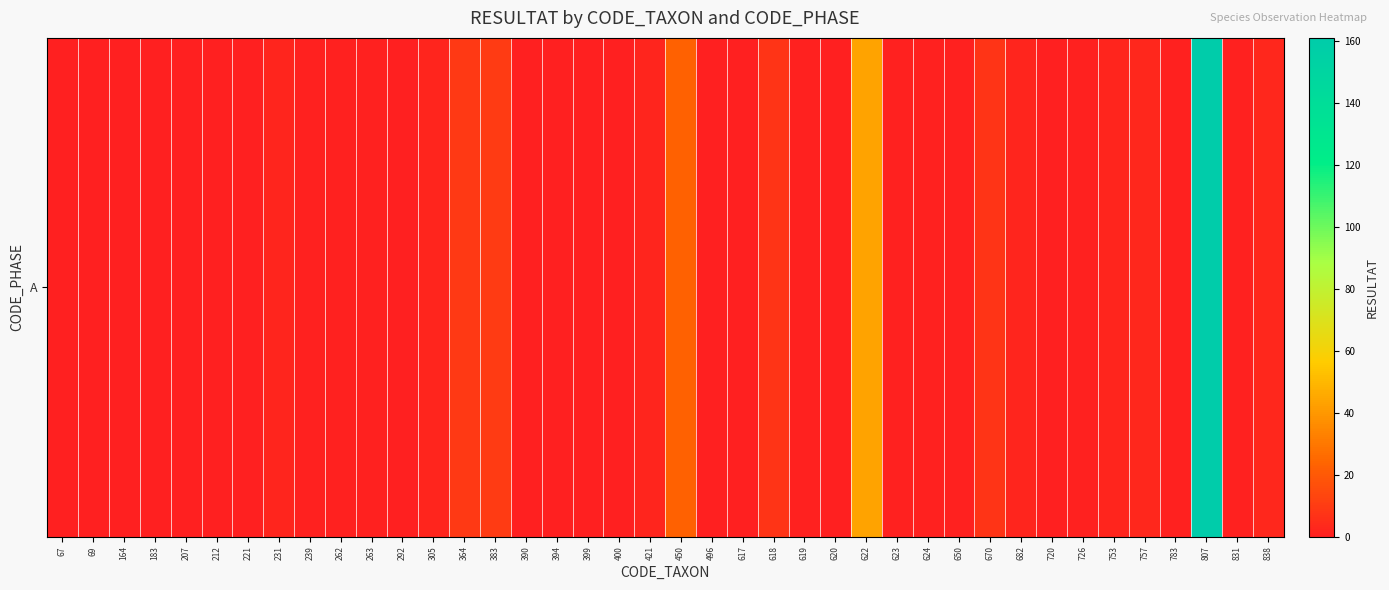

At which category does the chart reach its minimum across all series?

67